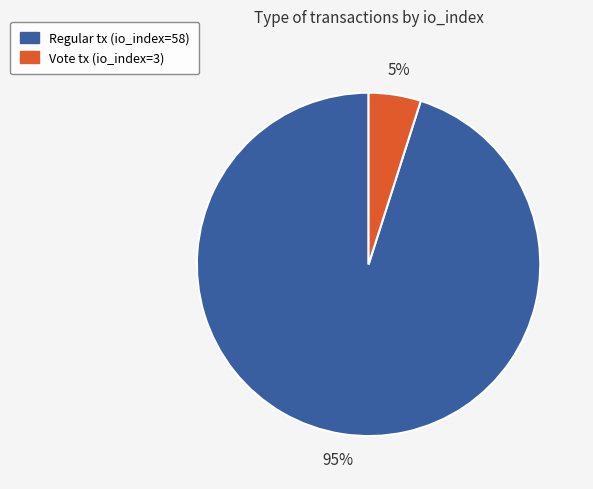

Which category has the smallest portion of the pie?

Vote